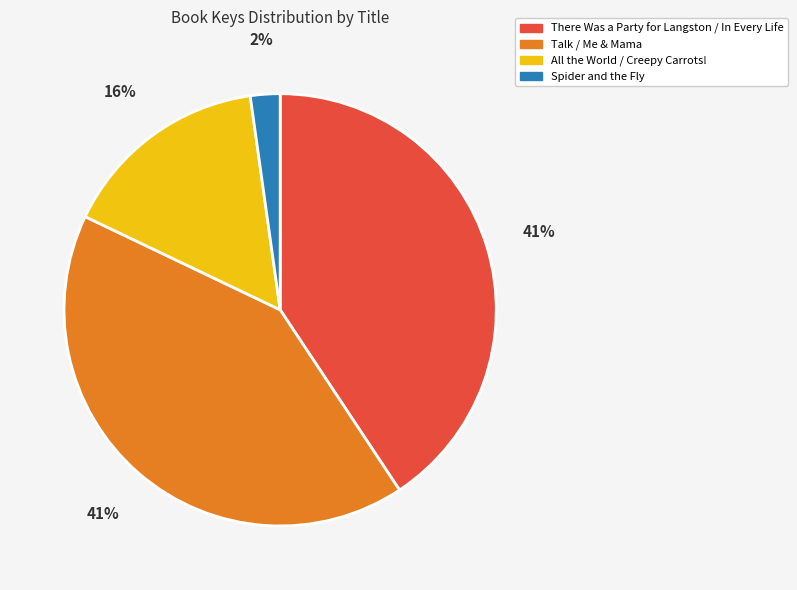

True or false: There Was a Party for Langston / In Every Life accounts for 47% of the total.

False